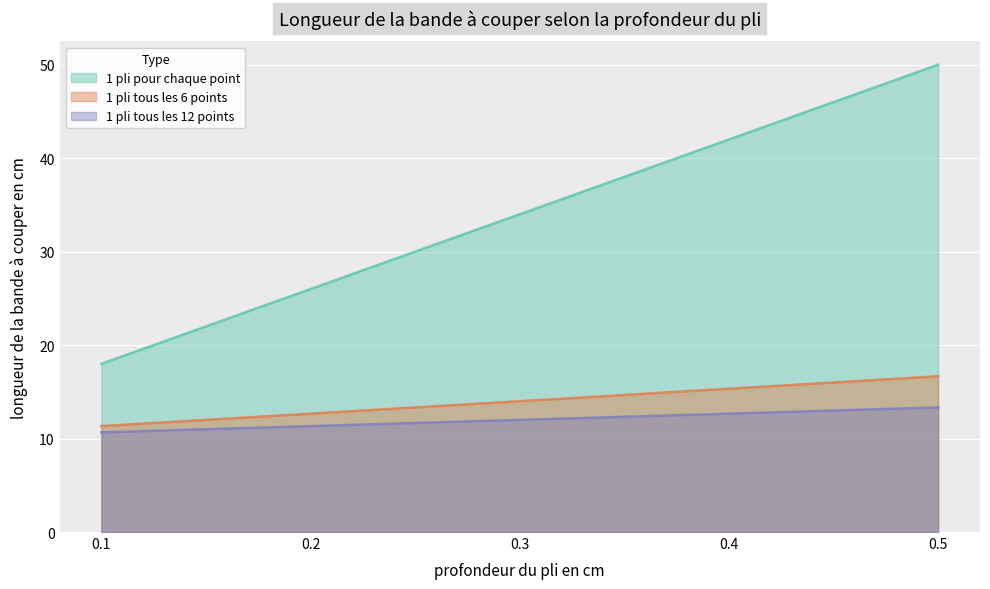

Reading left to right, what are all the values shown in this chart?

1 pli pour chaque point: 0.1=18.0	0.2=26.0	0.3=34.0	0.4=42.0	0.5=50.0
1 pli tous les 6 points: 0.1=11.3	0.2=12.7	0.3=14.0	0.4=15.3	0.5=16.7
1 pli tous les 12 points: 0.1=10.7	0.2=11.3	0.3=12.0	0.4=12.7	0.5=13.3